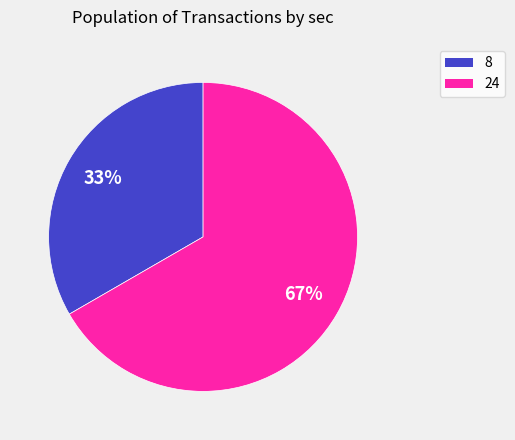

To the nearest percent, what percentage of the pie is 8?

33%